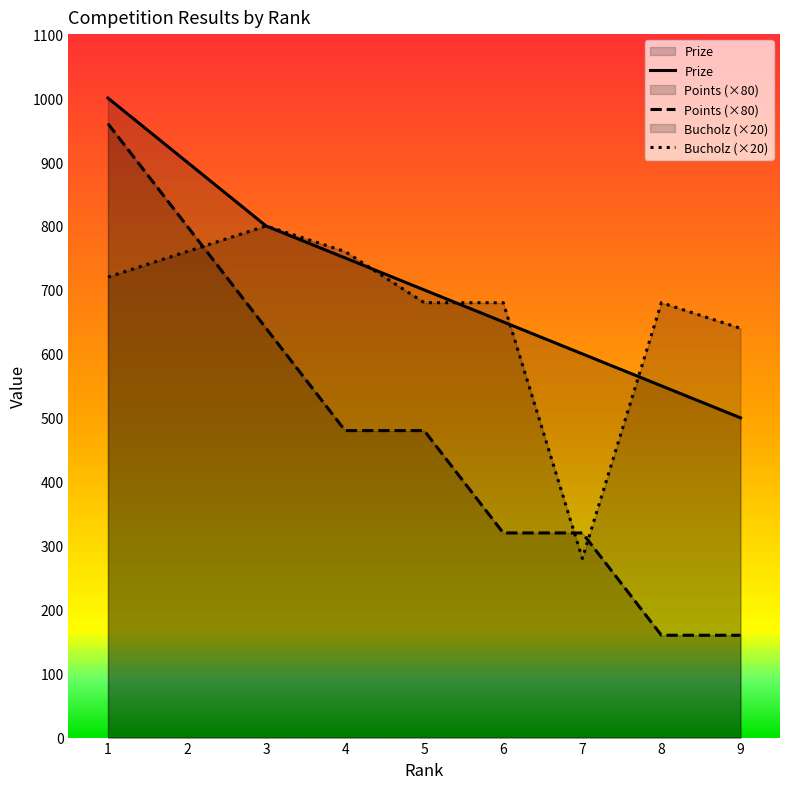

True or false: Bucholz has a value of 940 at 5.

False